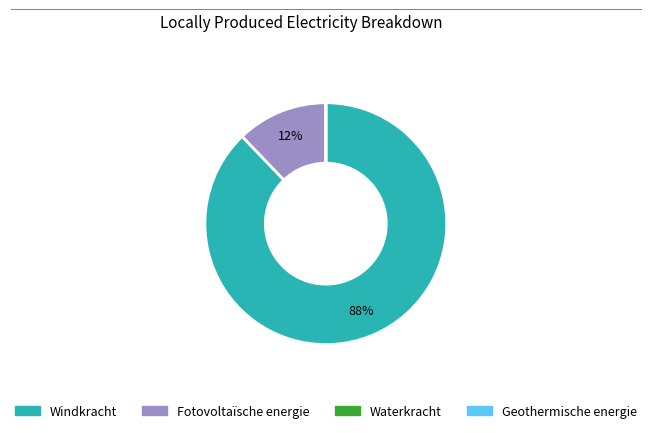

What is the largest slice in the pie chart?

Windkracht